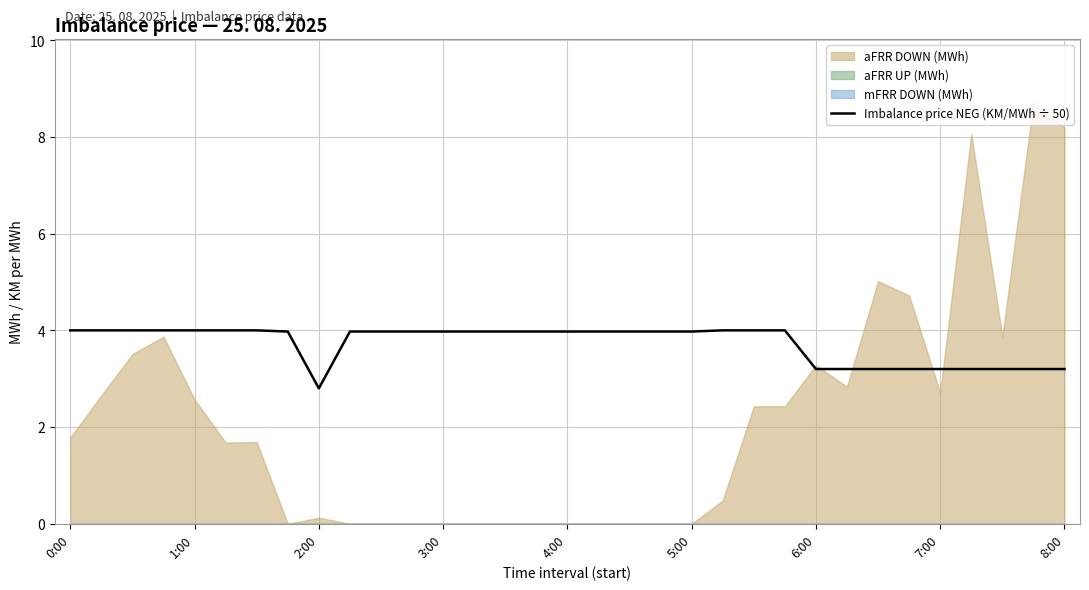

Where does the Imbalance price NEG (KM/MWh ÷ 50) series first go above 3?

0:00